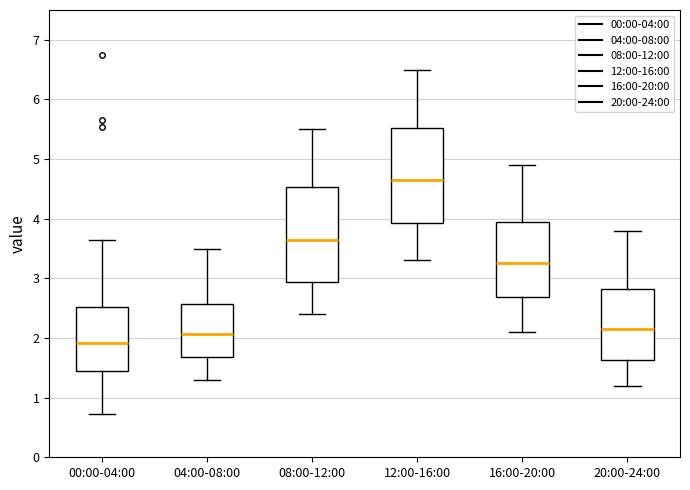

Reading left to right, read every box against the y-axis: the position of its median line, the range the box covers, and the ends of its whiskers. The values are not printed on the chart, so give them approximately, as read against the axis.

00:00-04:00: median 1.9, box 1.4 to 2.5, whiskers 0.7 to 3.7
04:00-08:00: median 2.1, box 1.7 to 2.6, whiskers 1.3 to 3.5
08:00-12:00: median 3.7, box 2.9 to 4.5, whiskers 2.4 to 5.5
12:00-16:00: median 4.7, box 3.9 to 5.5, whiskers 3.3 to 6.5
16:00-20:00: median 3.3, box 2.7 to 4.0, whiskers 2.1 to 4.9
20:00-24:00: median 2.2, box 1.6 to 2.8, whiskers 1.2 to 3.8